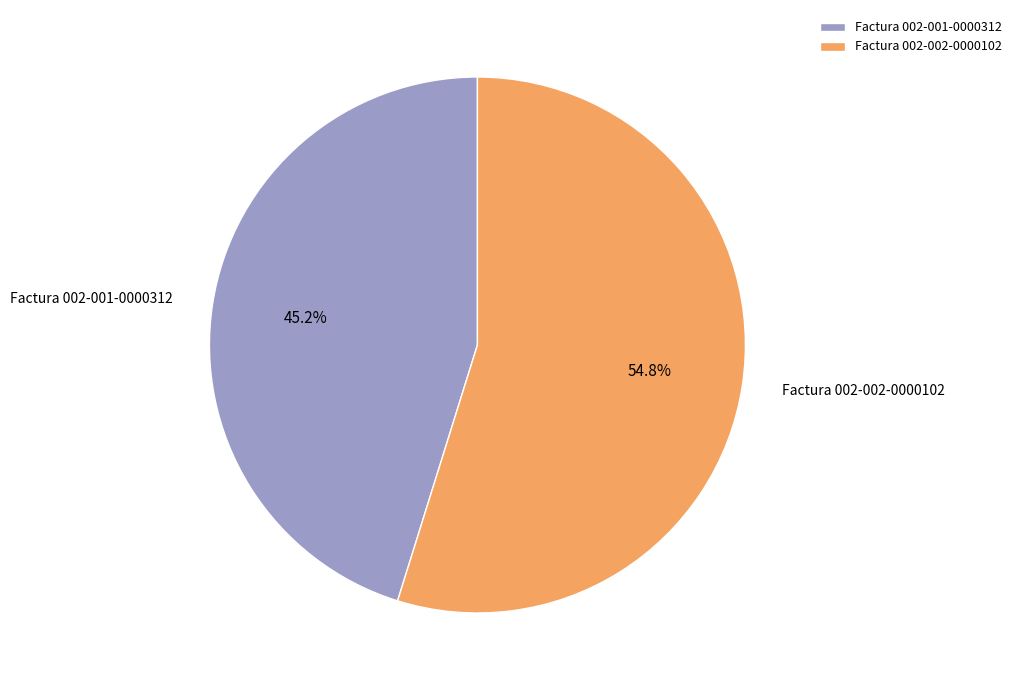

Rank the categories by value from lowest to highest.

Factura 002-001-0000312, Factura 002-002-0000102